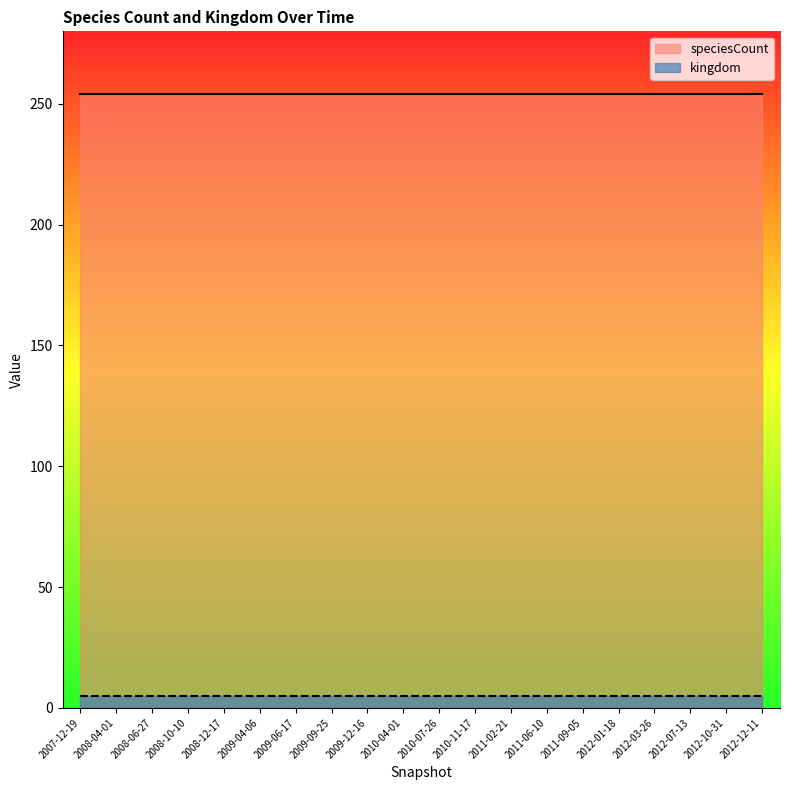

Does the chart have visible grid lines?

No